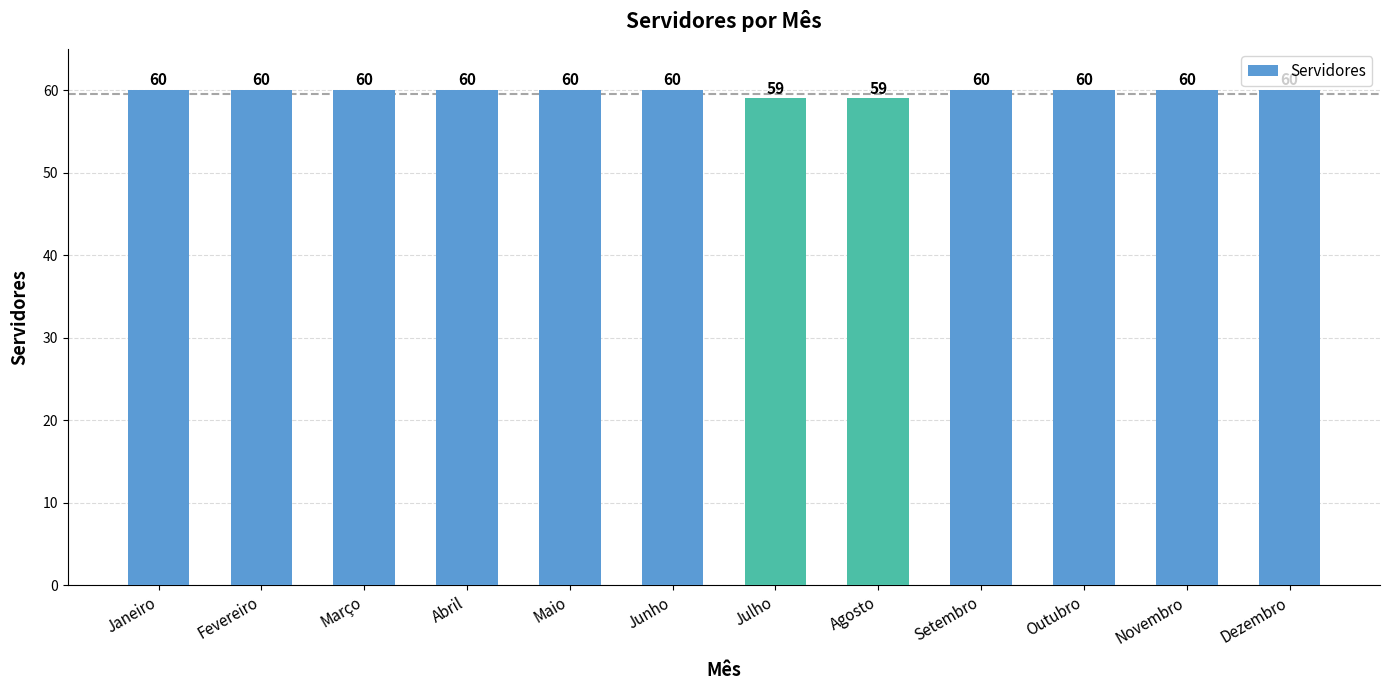

Reading left to right, transcribe all the data shown in this chart.

60	60	60	60	60	60	59	59	60	60	60	60